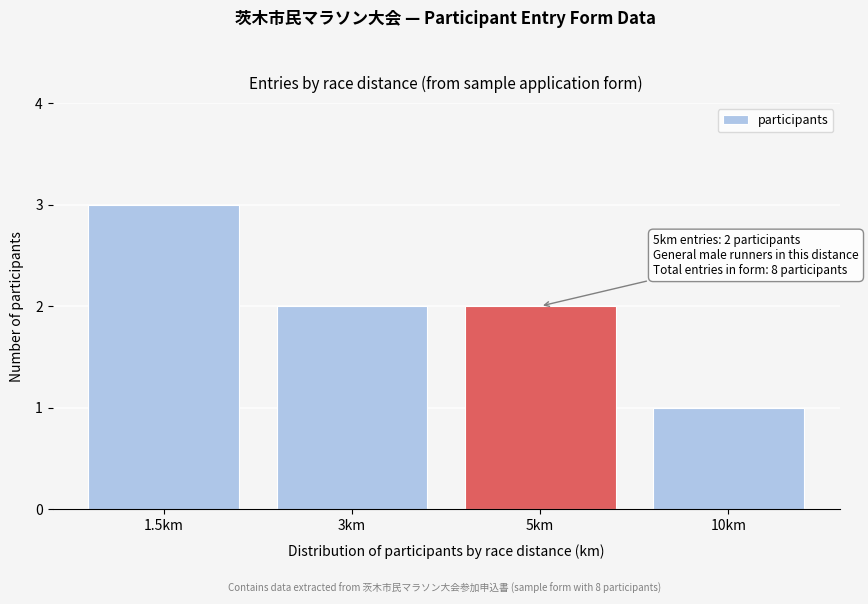

Reading right to left, transcribe all the data shown in this chart.

1	2	2	3